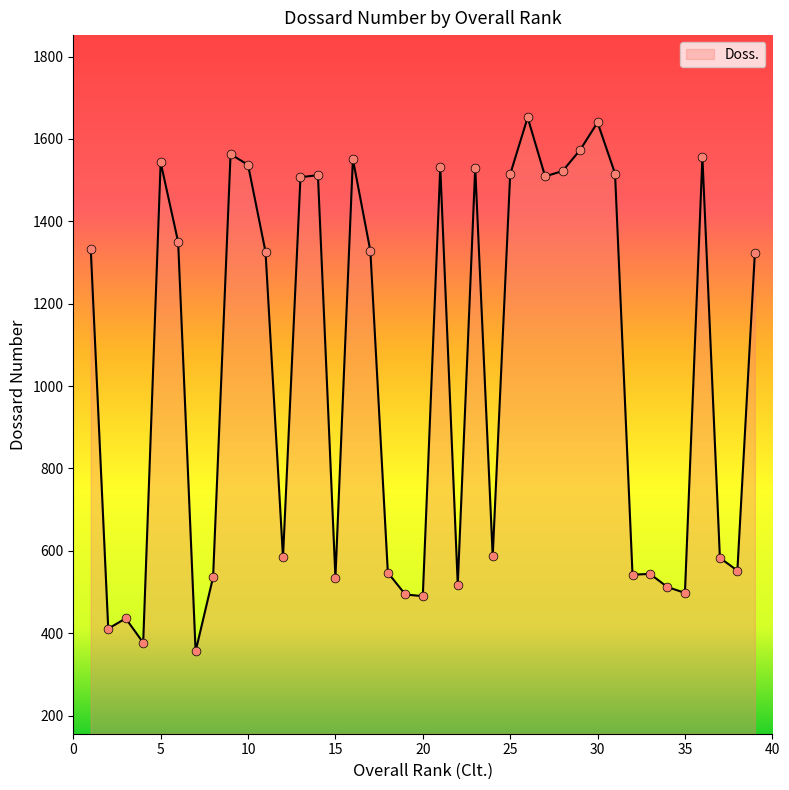

What is the difference between the maximum and minimum values?

1296